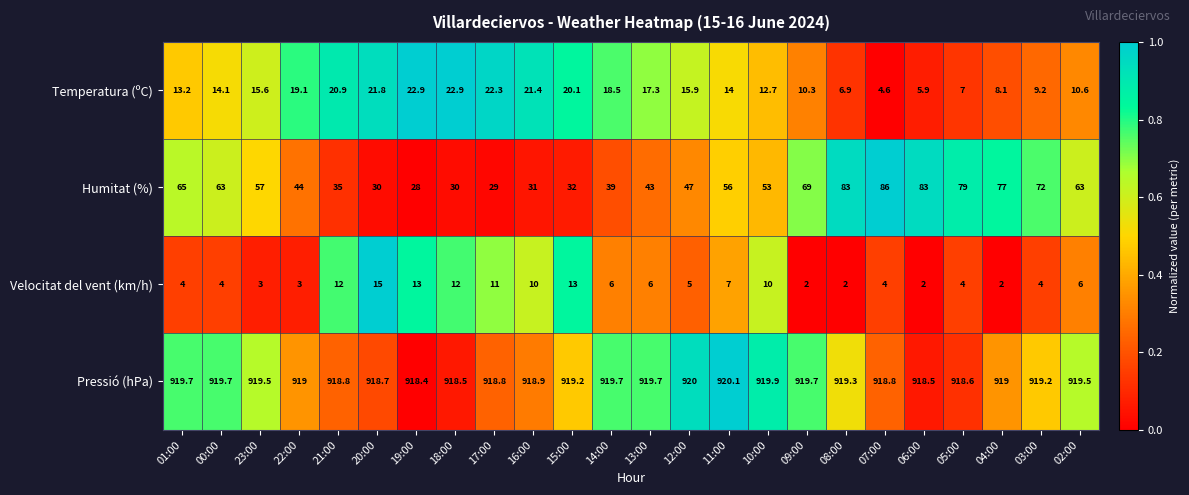

At which label is Temperatura (ºC) closest to 13?

01:00